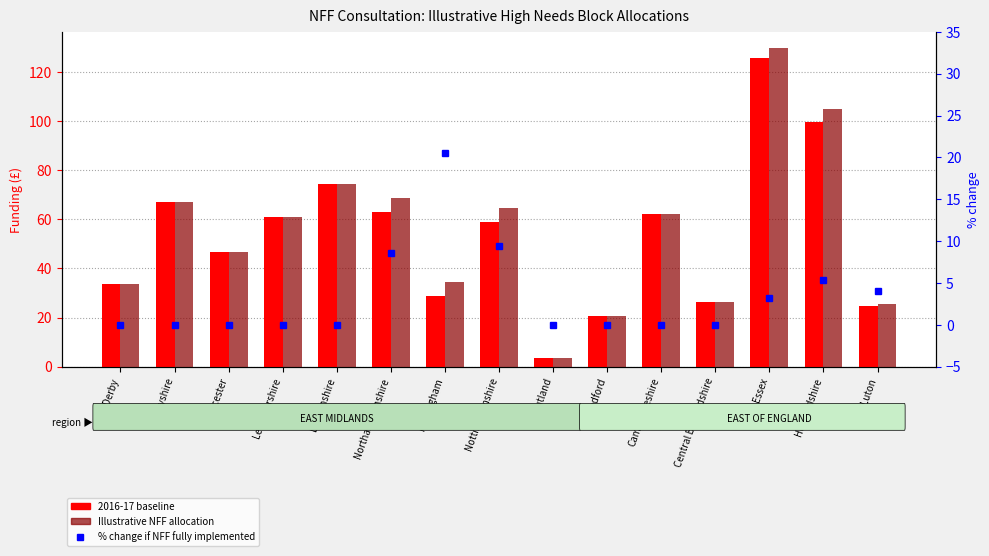

How many values in the % change if NFF fully implemented series exceed 0?

6